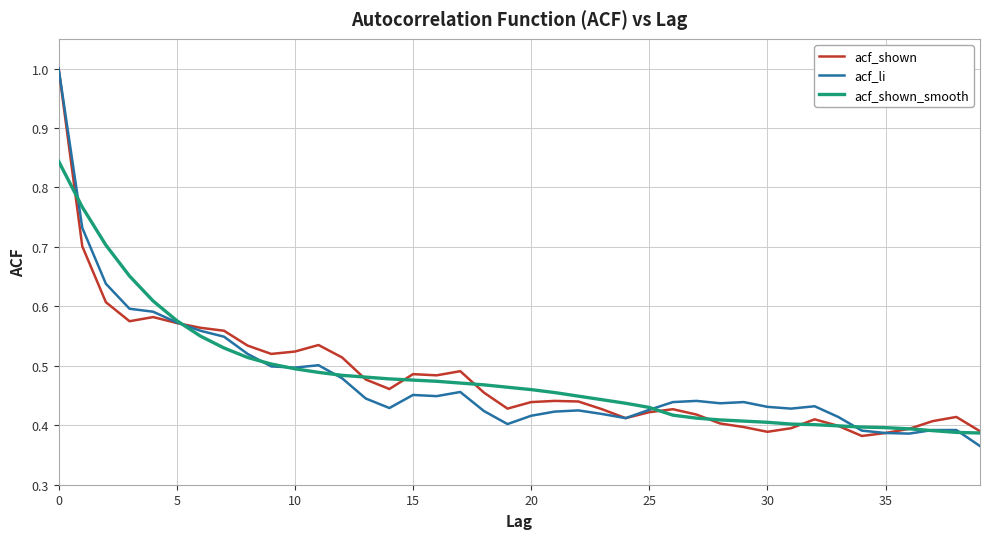

What is the maximum value for acf_shown?

1.0